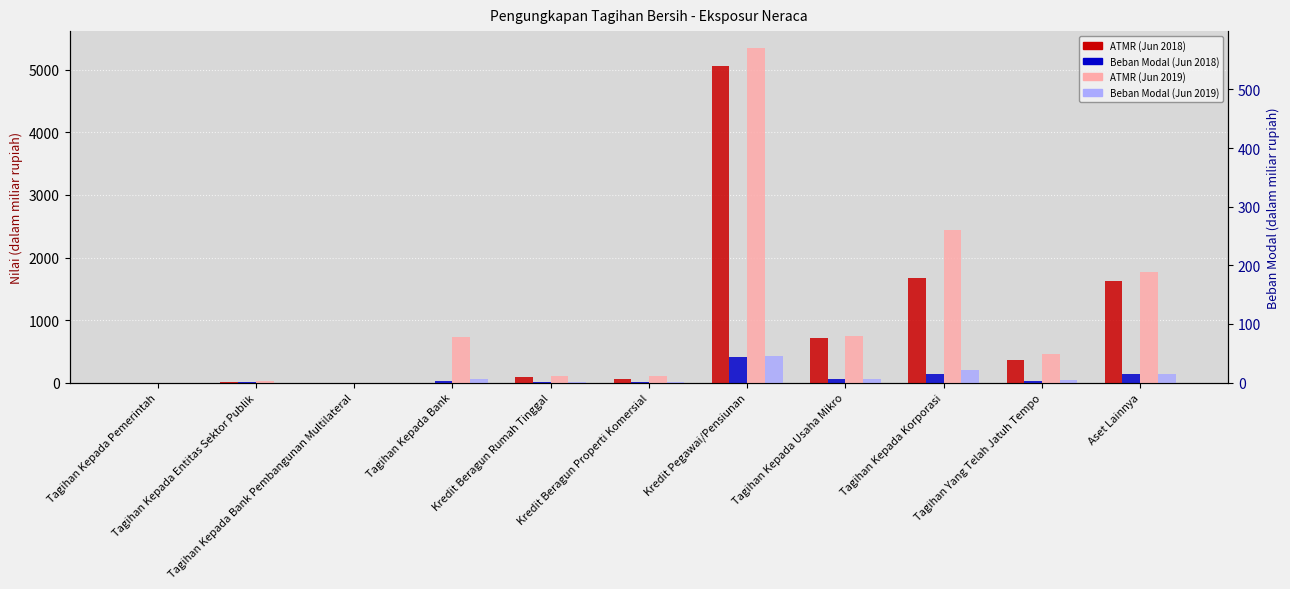

Is it true that Beban Modal (Jun 2018) equals 0.0 at Tagihan Kepada Bank Pembangunan Multilateral?

True